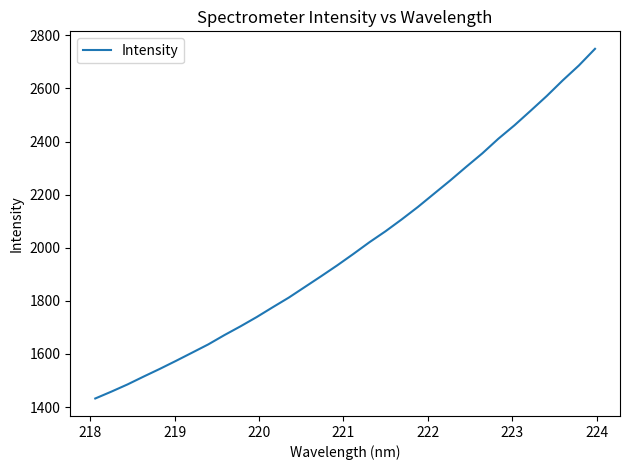

What is the difference between the maximum and minimum values?

1317.3